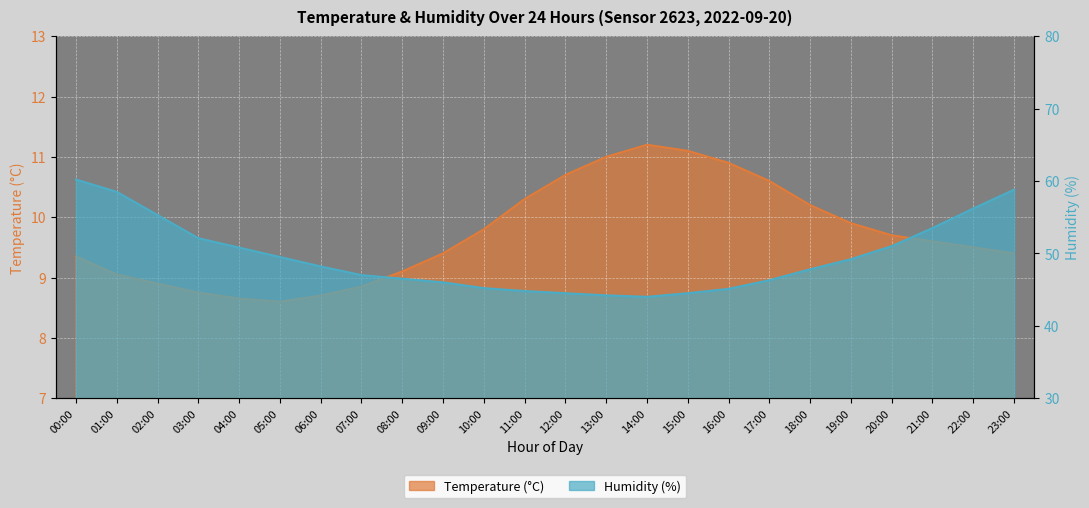

What is the label of the 6th point from the right?

18:00